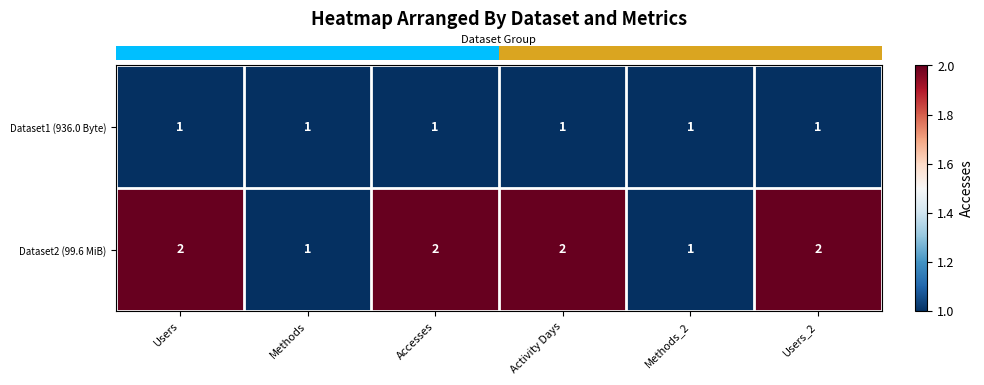

What is the sum of the Dataset2 (99.6 MiB) values at Activity Days and Users?

4